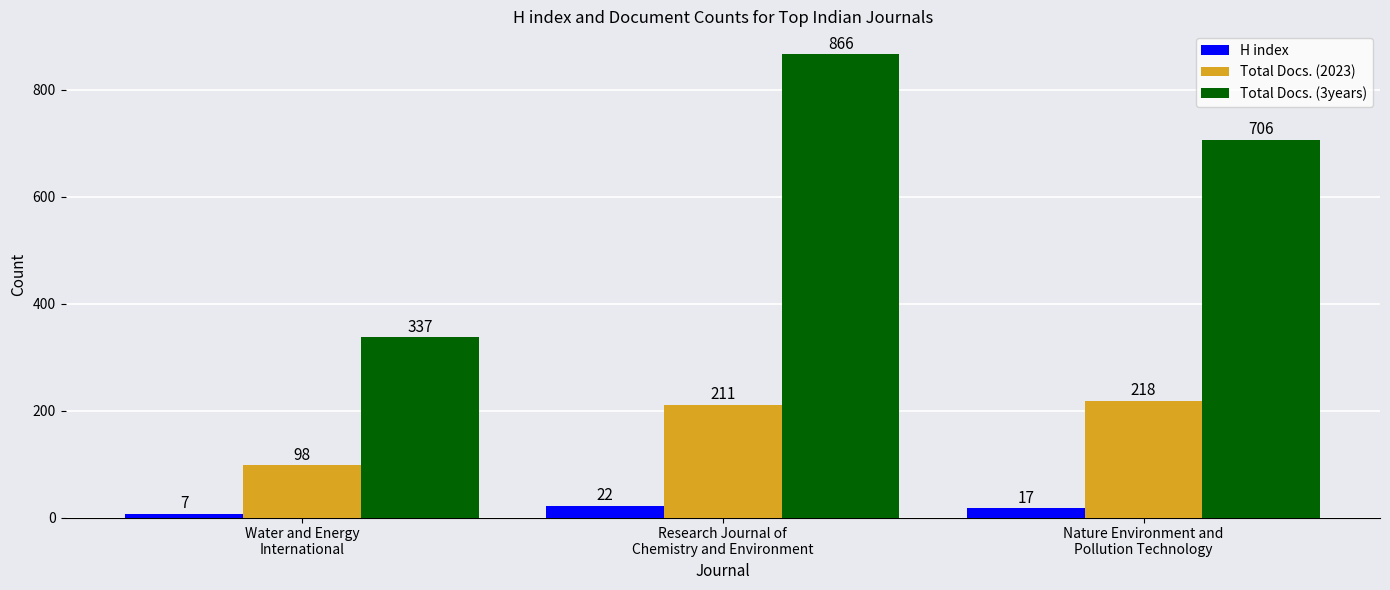

At which label does Total Docs. (3years) first exceed 706?

Research Journal of
Chemistry and Environment